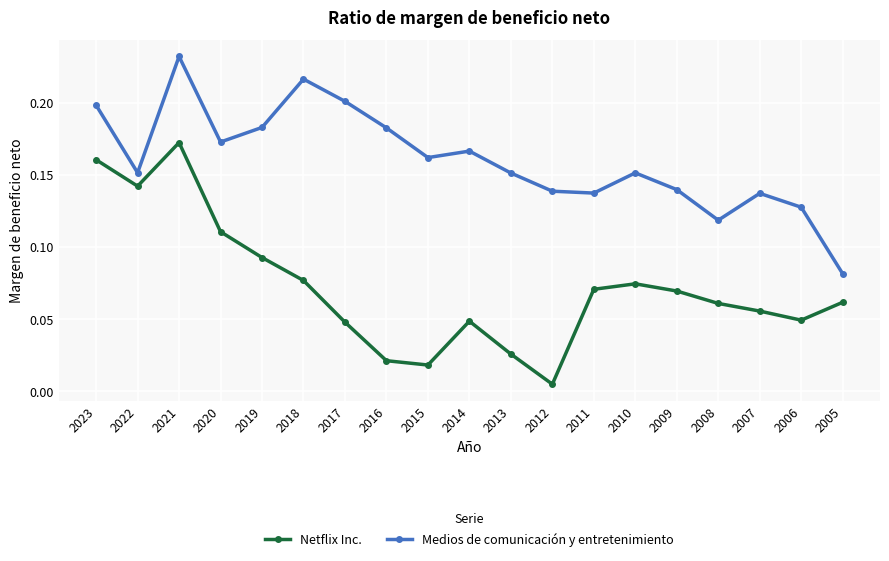

At which category does Medios de comunicación y entretenimiento reach its first local valley?

2022